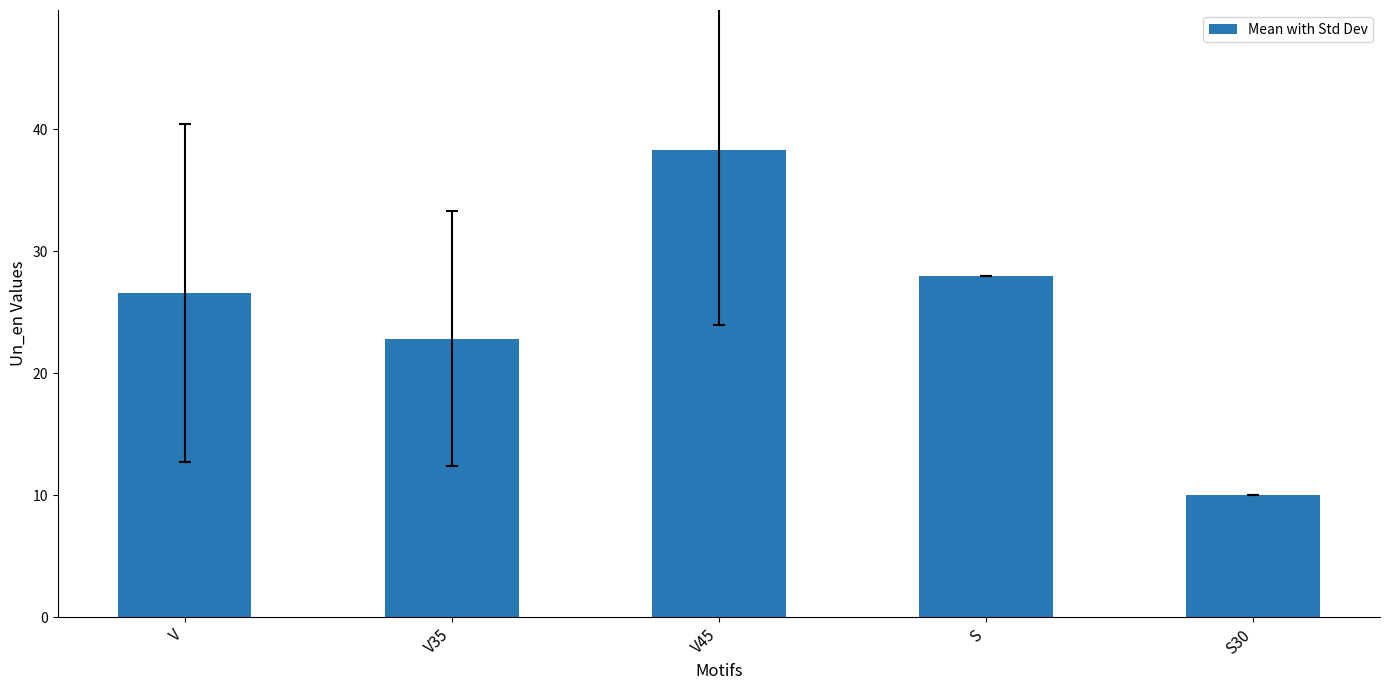

Rank the categories by value from lowest to highest.

S30, V35, V, S, V45